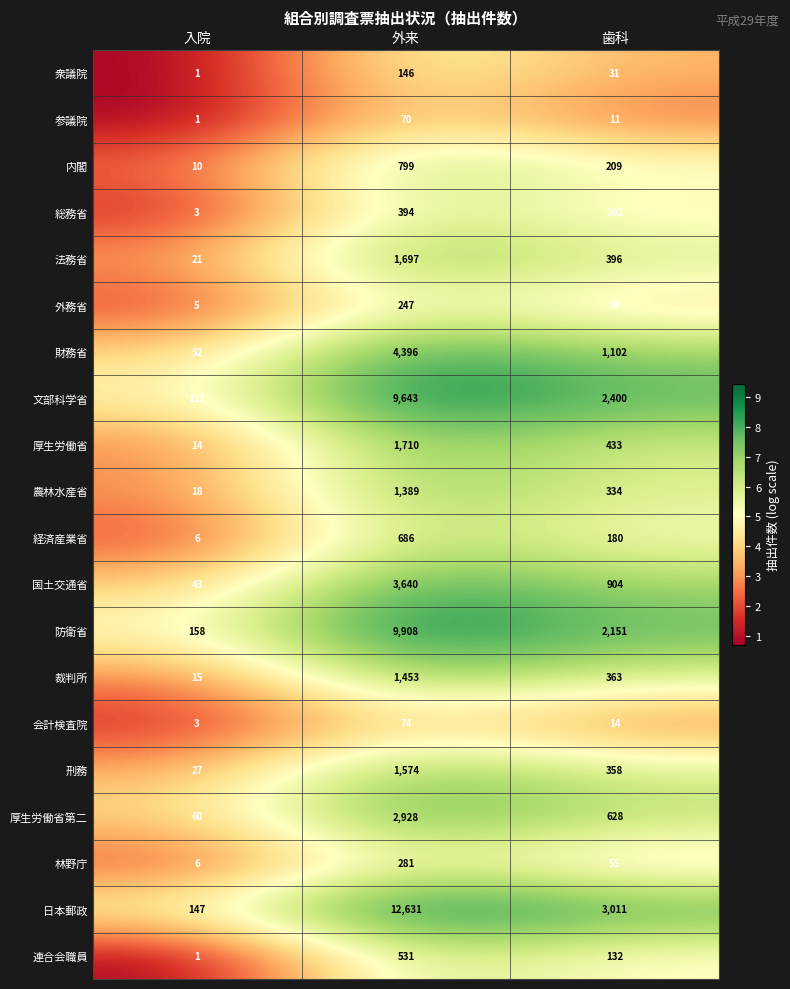

What is the difference between the highest and lowest values at 入院?

157